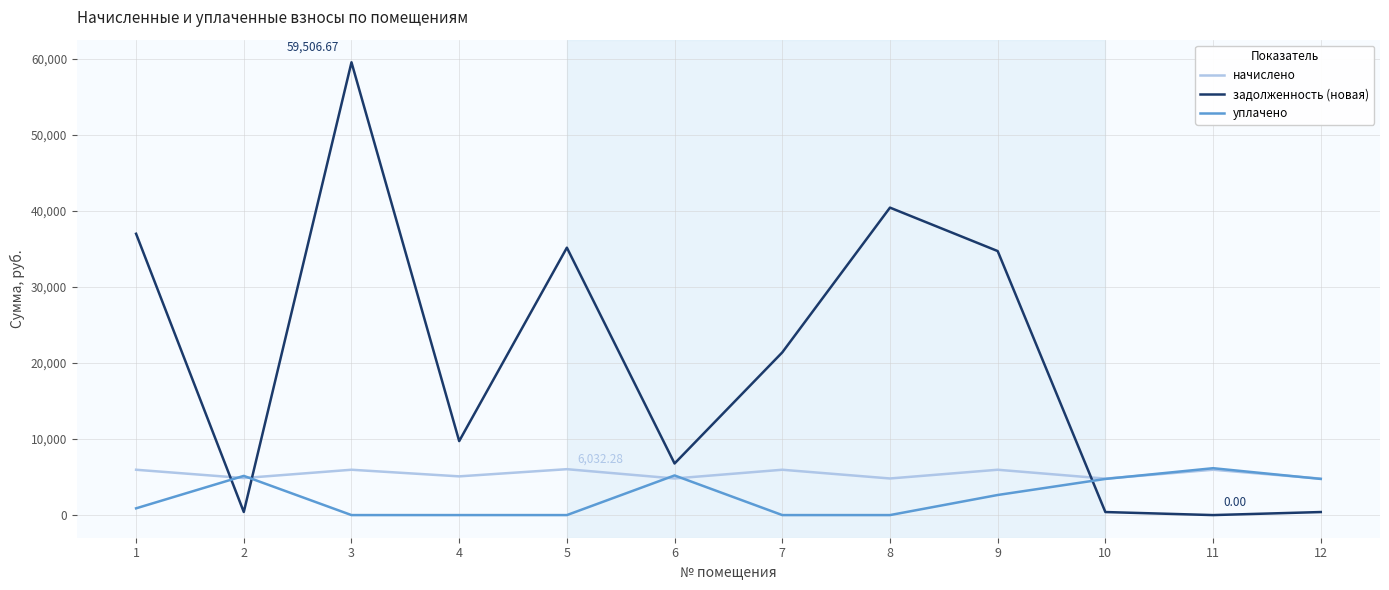

At 5, list the series in order from largest to smallest.

задолженность (новая), начислено, уплачено